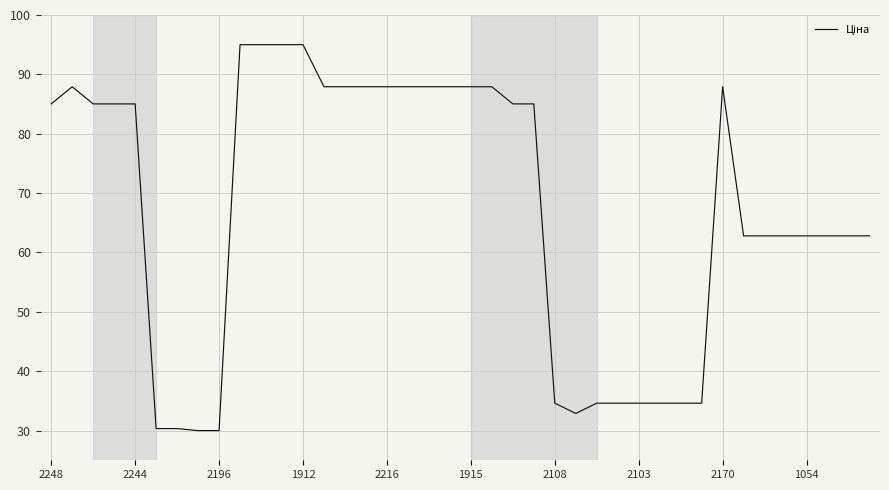

What is the maximum value shown in the chart?

95.0